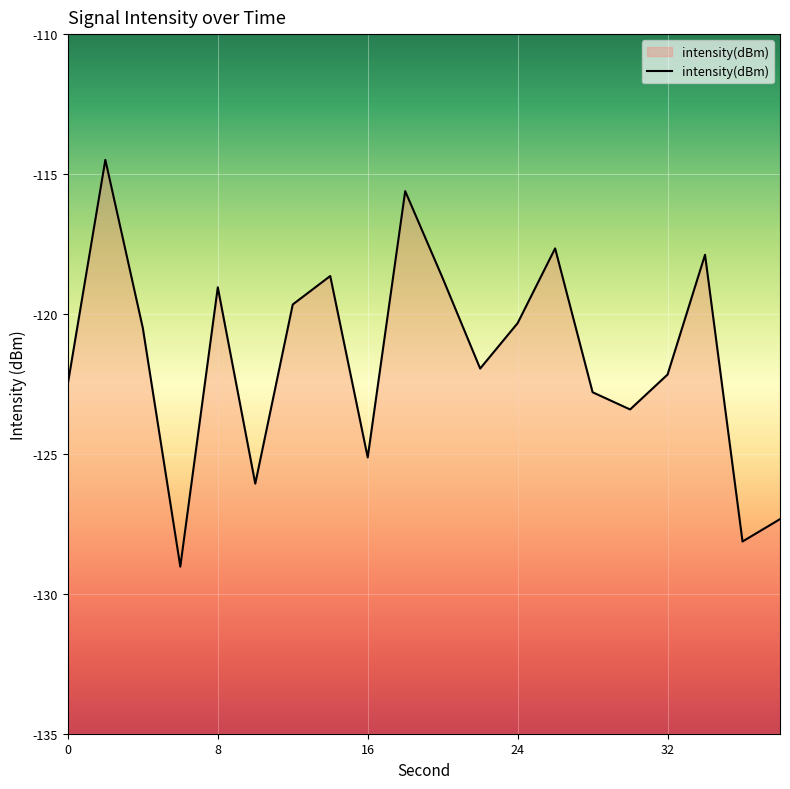

Is it true that the value at 16 is -48.0?

False